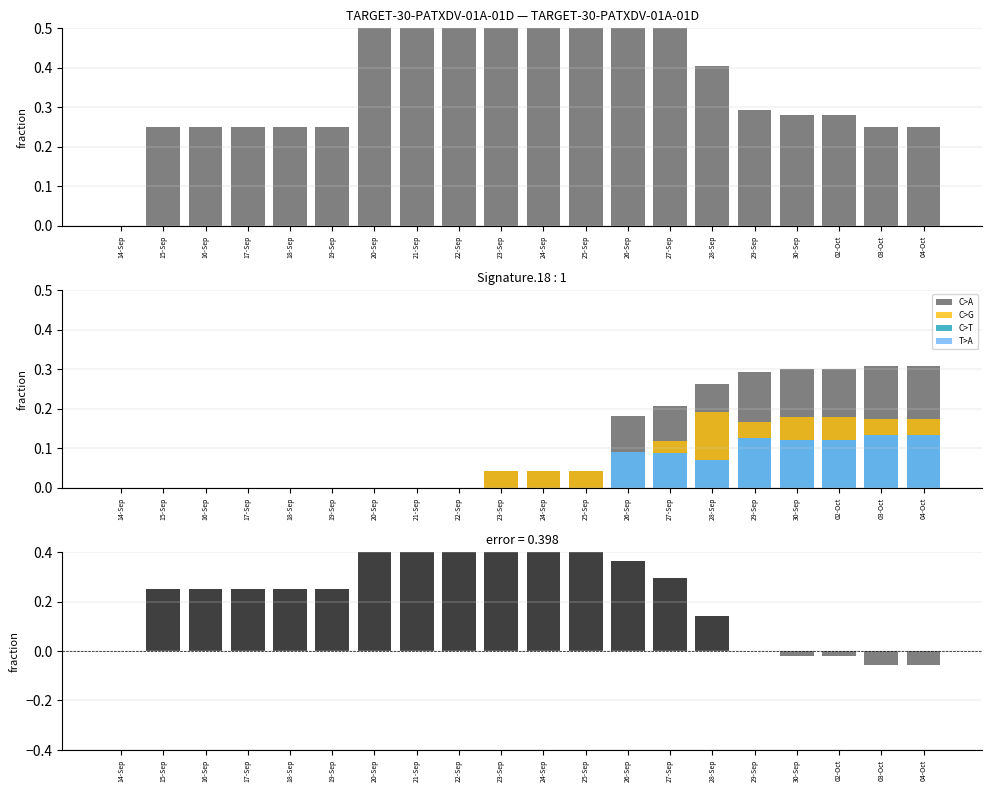

Is it true that ON_MACHINE equals 0.0 at 25-Sep?

True